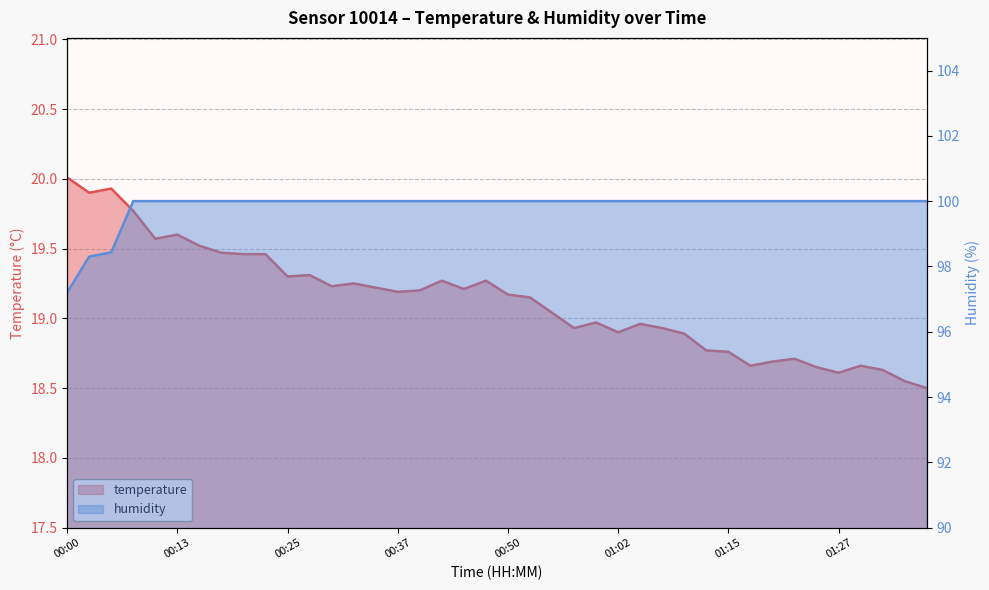

True or false: temperature and humidity intersect in this chart.

False